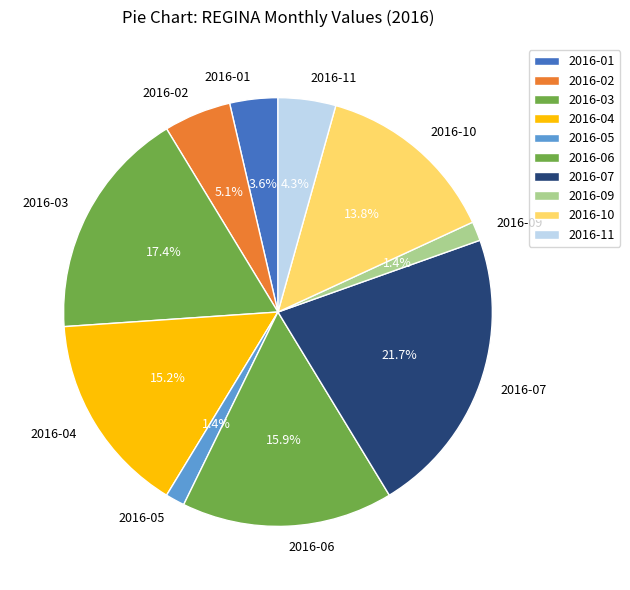

The 2016-02 slice represents 5% of the pie. True or false?

True